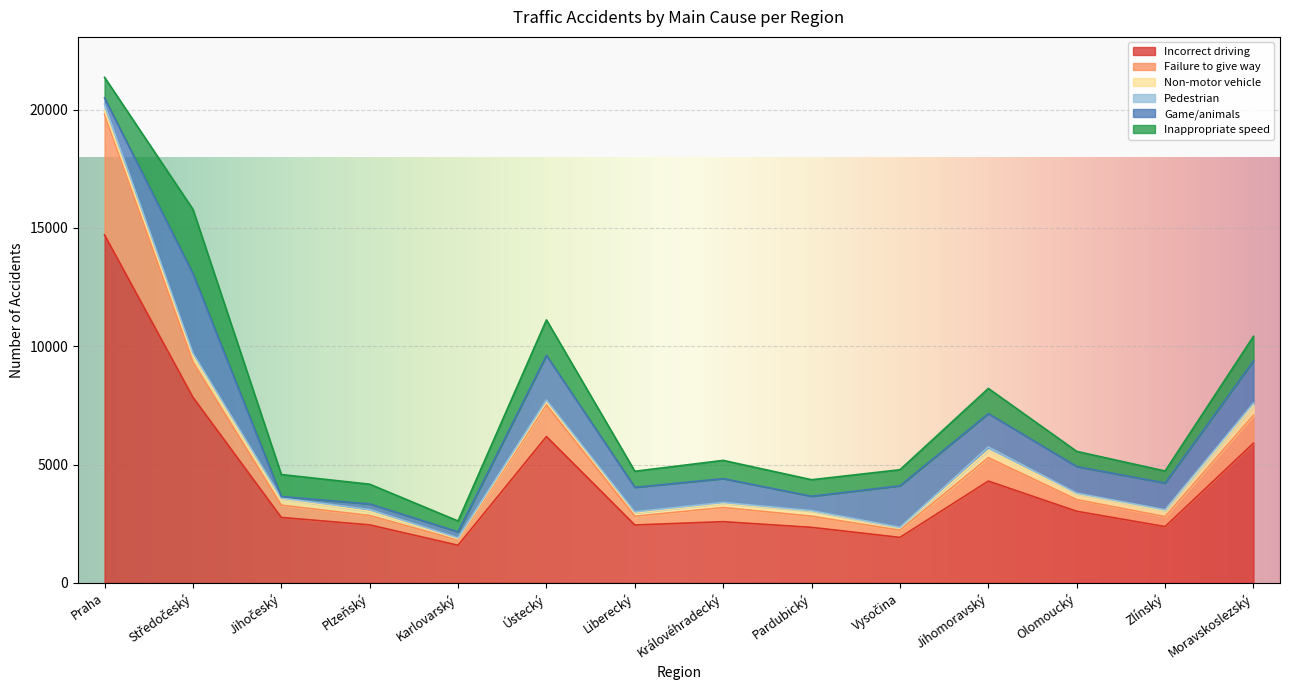

What is the minimum value for Pedestrian?

28